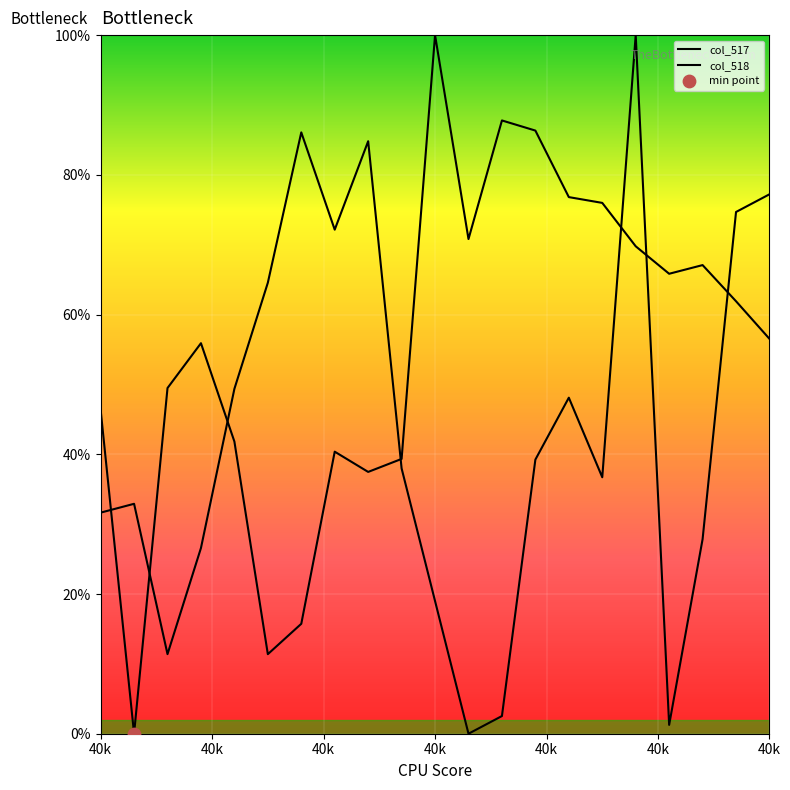

Is the value of col_517 at 40533 greater than the value of col_518 at 40541?

No